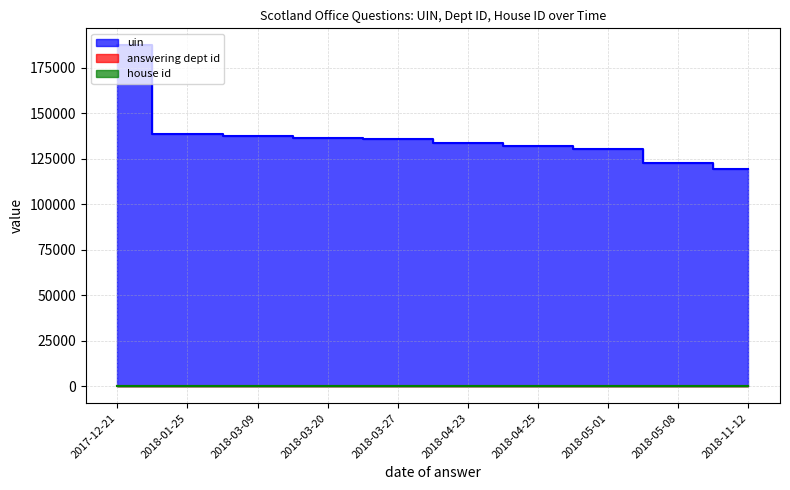

At which label is uin closest to 153393?

2018-01-25